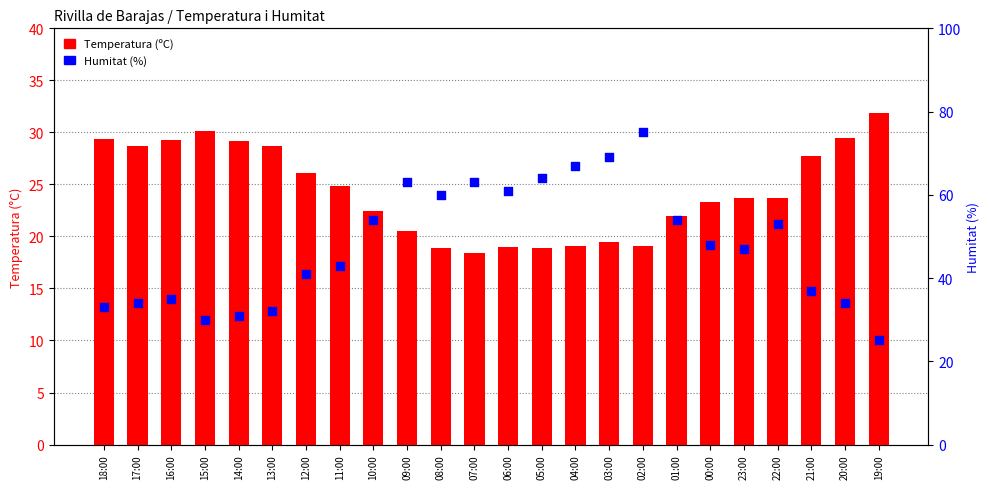

Which series contains the highest Y value?

Humitat (%)